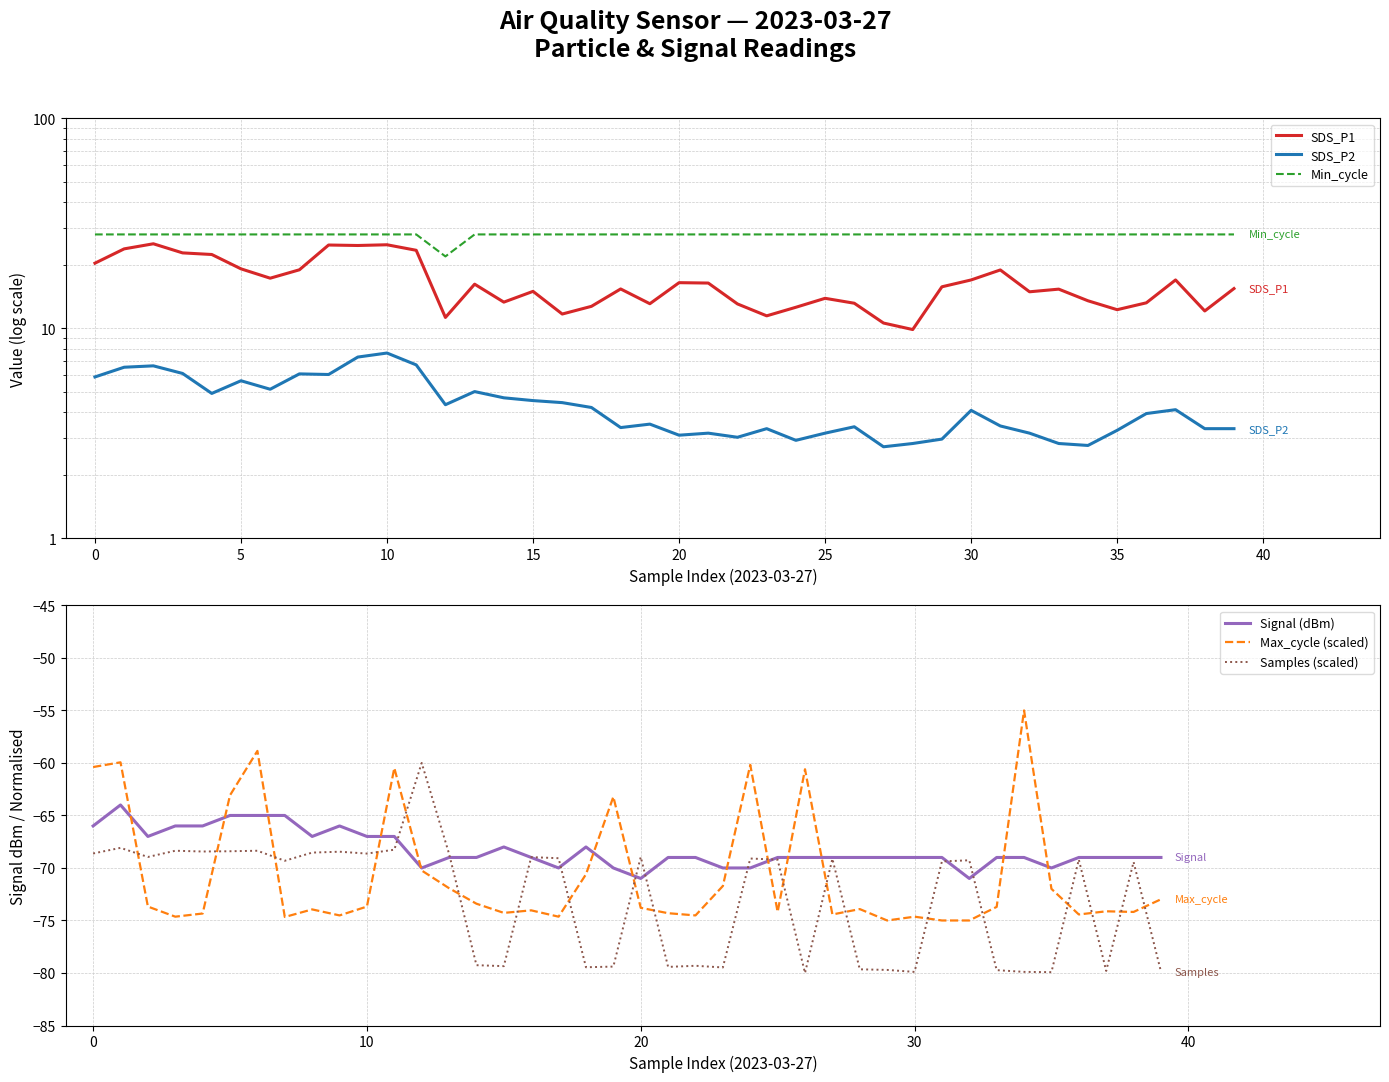

True or false: Signal (dBm) and SDS_P2 cross at least once.

False